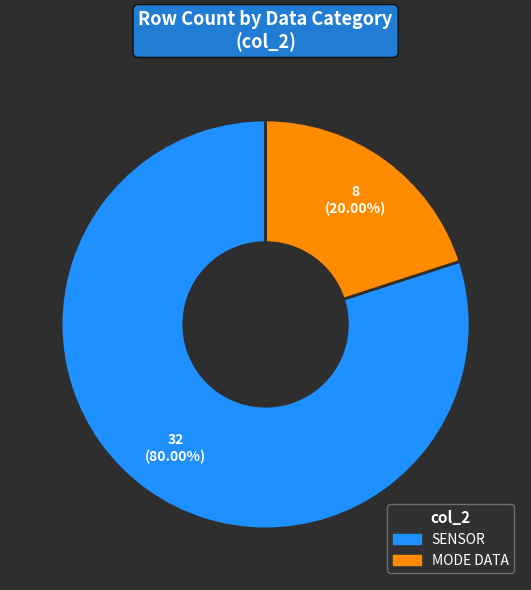

Rank the categories by value from lowest to highest.

MODE DATA, SENSOR